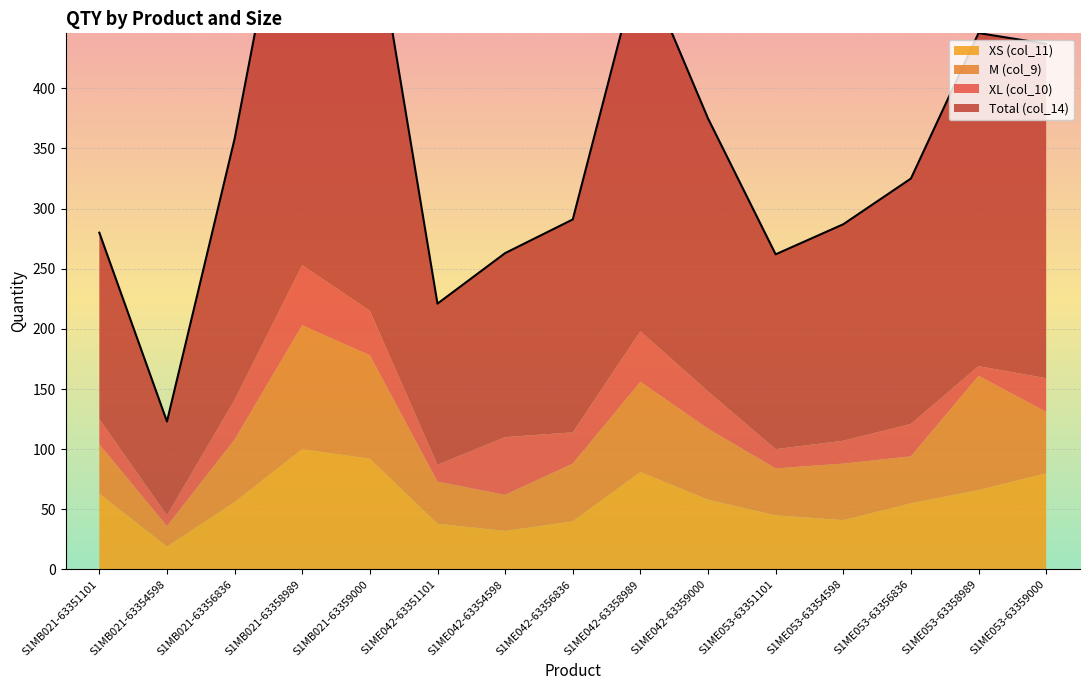

What is the difference between the maximum and second lowest values in the Total (col_14) series?

264